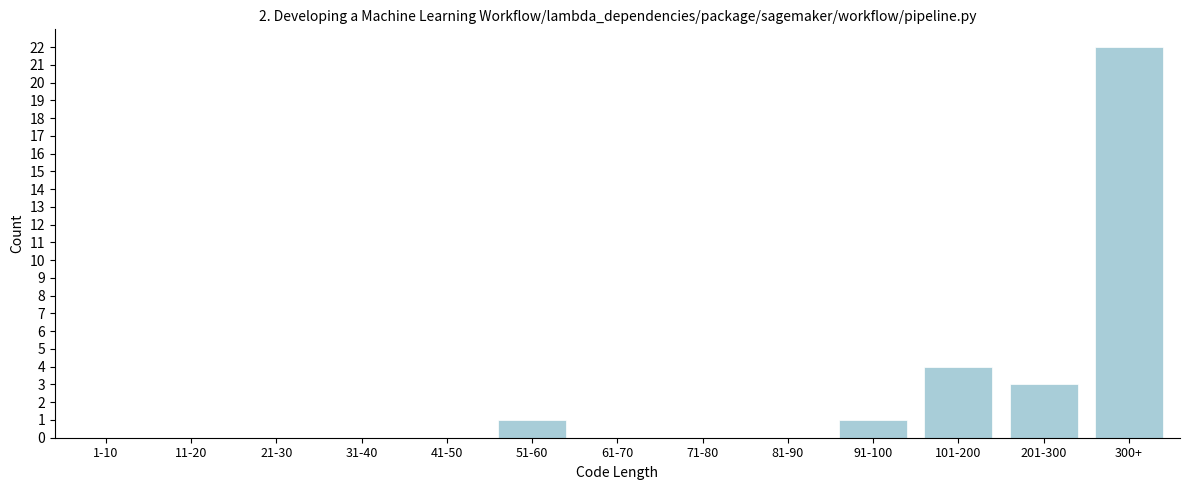

Reading left to right, what are all the values shown in this chart?

1-10=0	11-20=0	21-30=0	31-40=0	41-50=0	51-60=1	61-70=0	71-80=0	81-90=0	91-100=1	101-200=4	201-300=3	300+=22